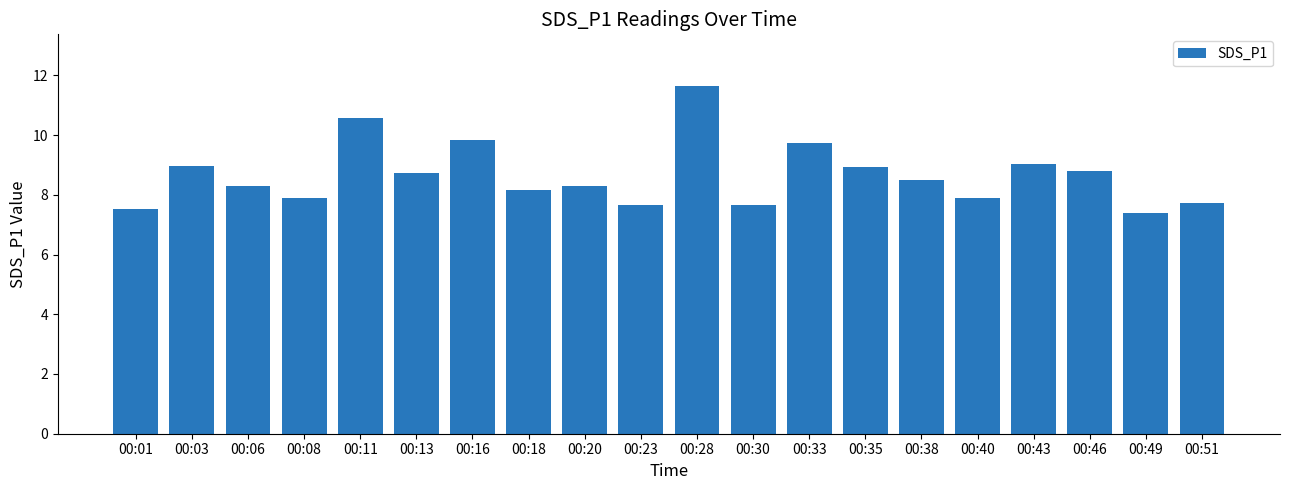

What is the value of the 15th bar from the left?

8.5